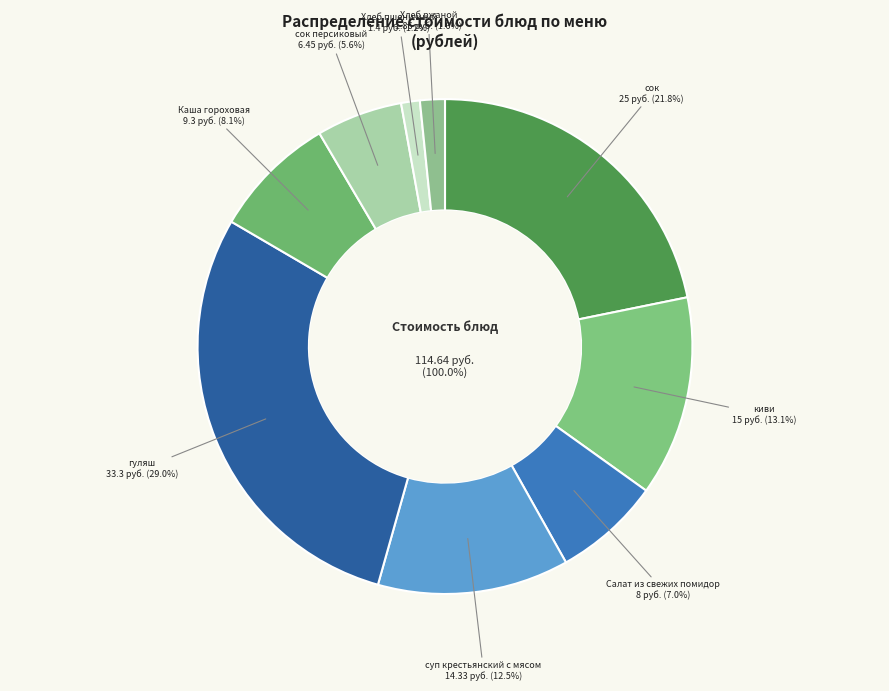

Which category has the smallest portion of the pie?

Хлеб пшеничный